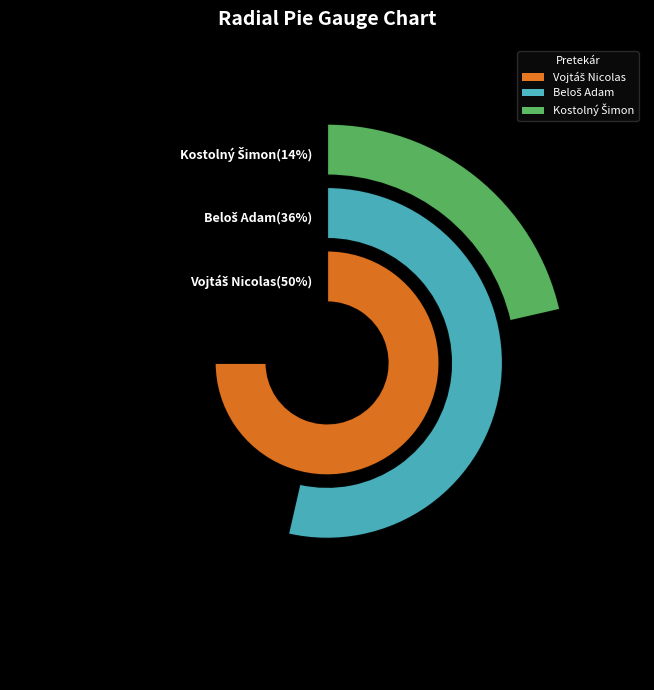

What is the total percentage of Beloš Adam and Vojtáš Nicolas?

85.7%